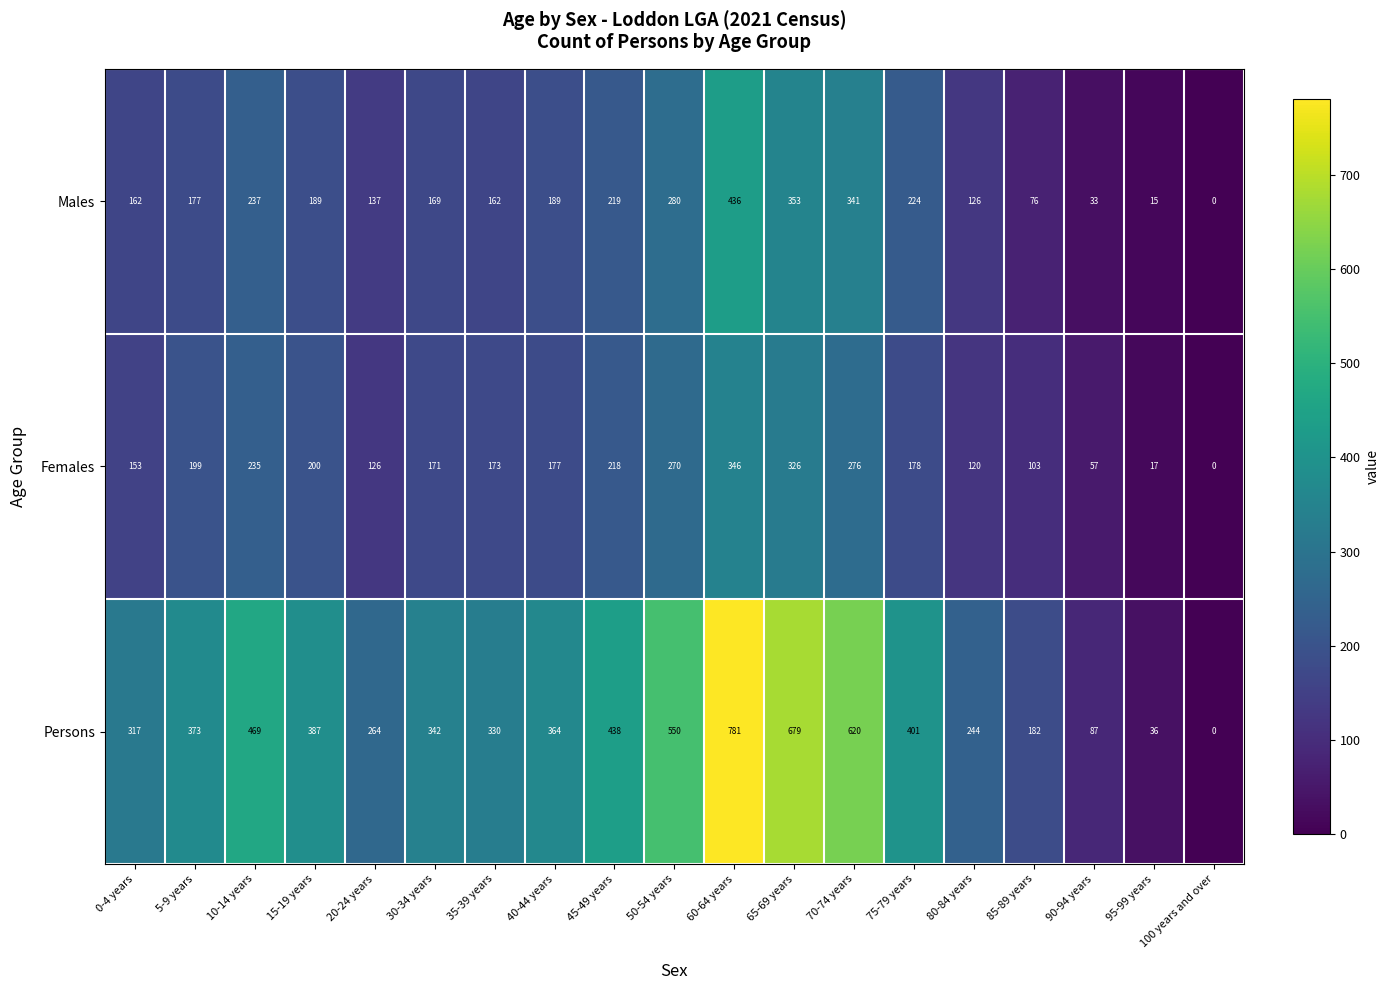

What is the sum of all Females values?

3345